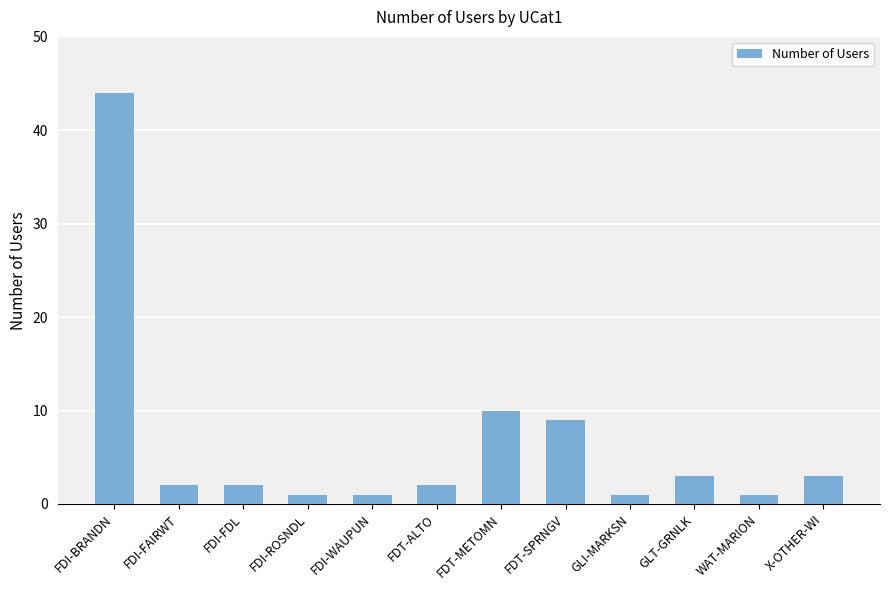

Read the value at FDI-FAIRWT.

2